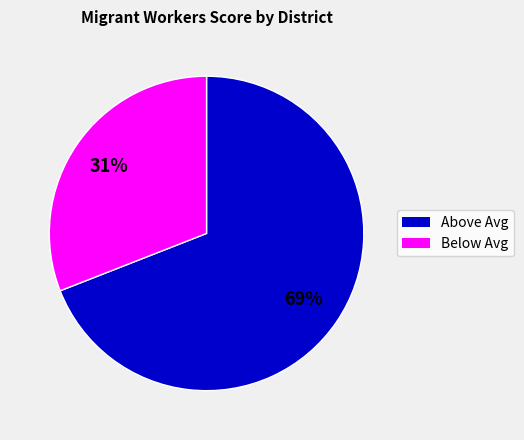

Count the number of slices in the pie.

2